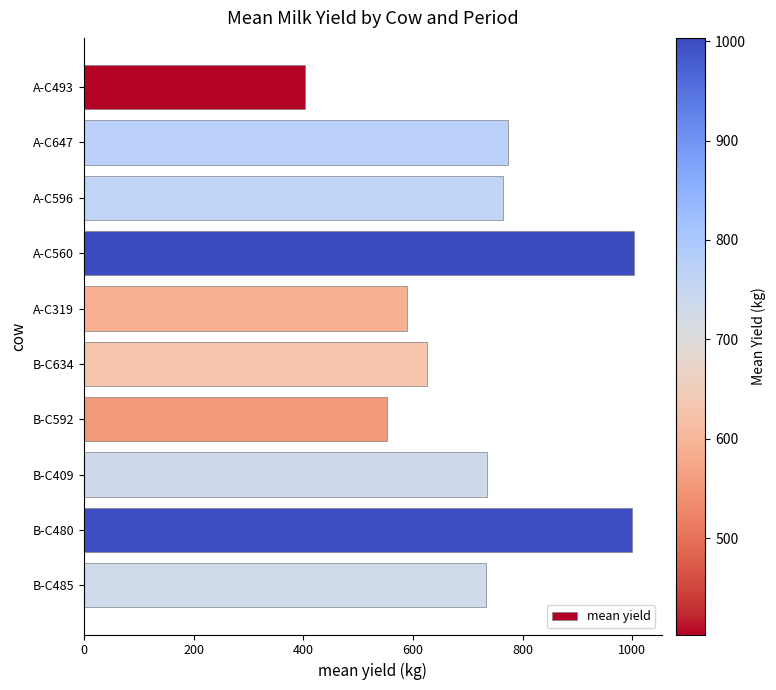

What is the label of the 10th bar from the top?

B-C485